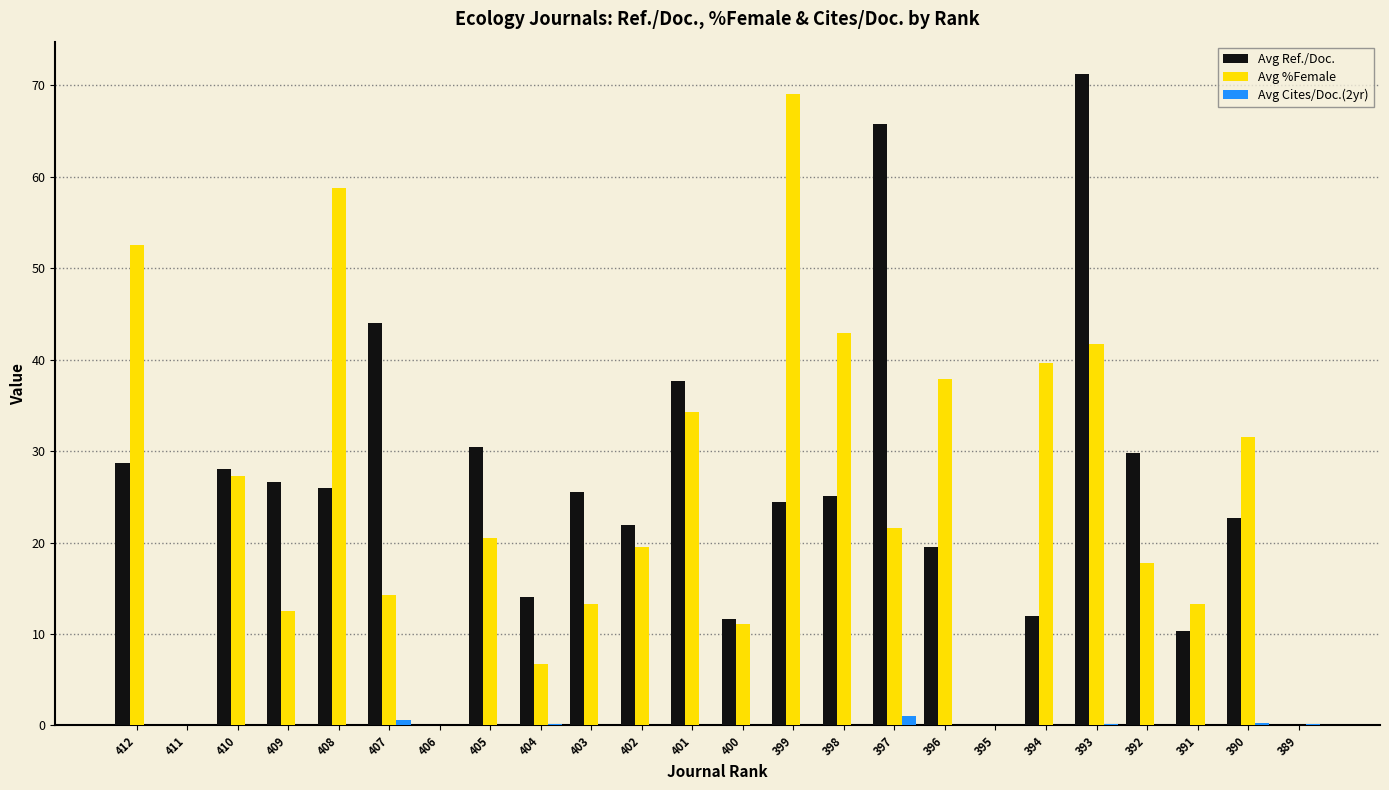

Which series has the widest spread of values?

Avg Ref./Doc.